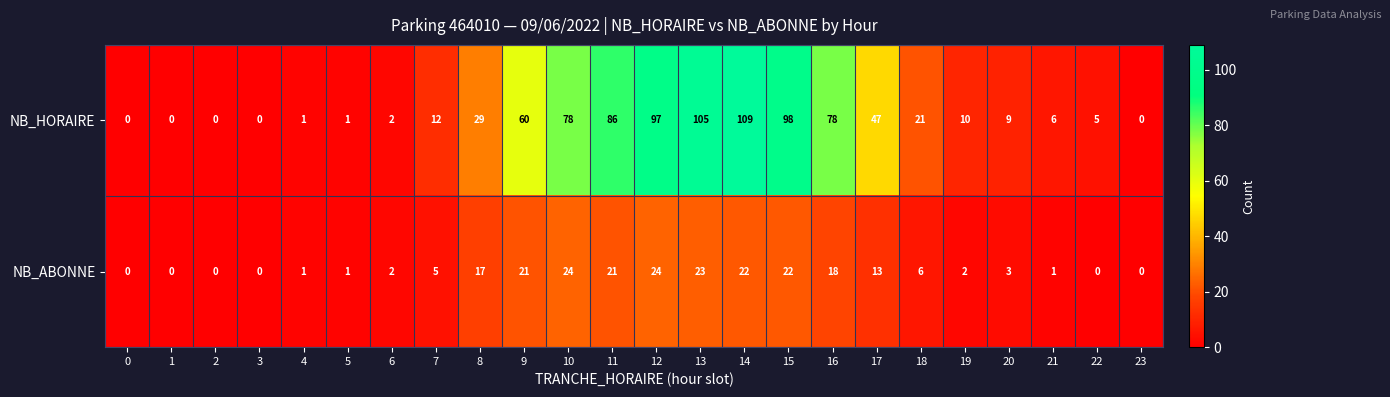

Rank the series by their maximum value, from highest to lowest.

NB_HORAIRE, NB_ABONNE